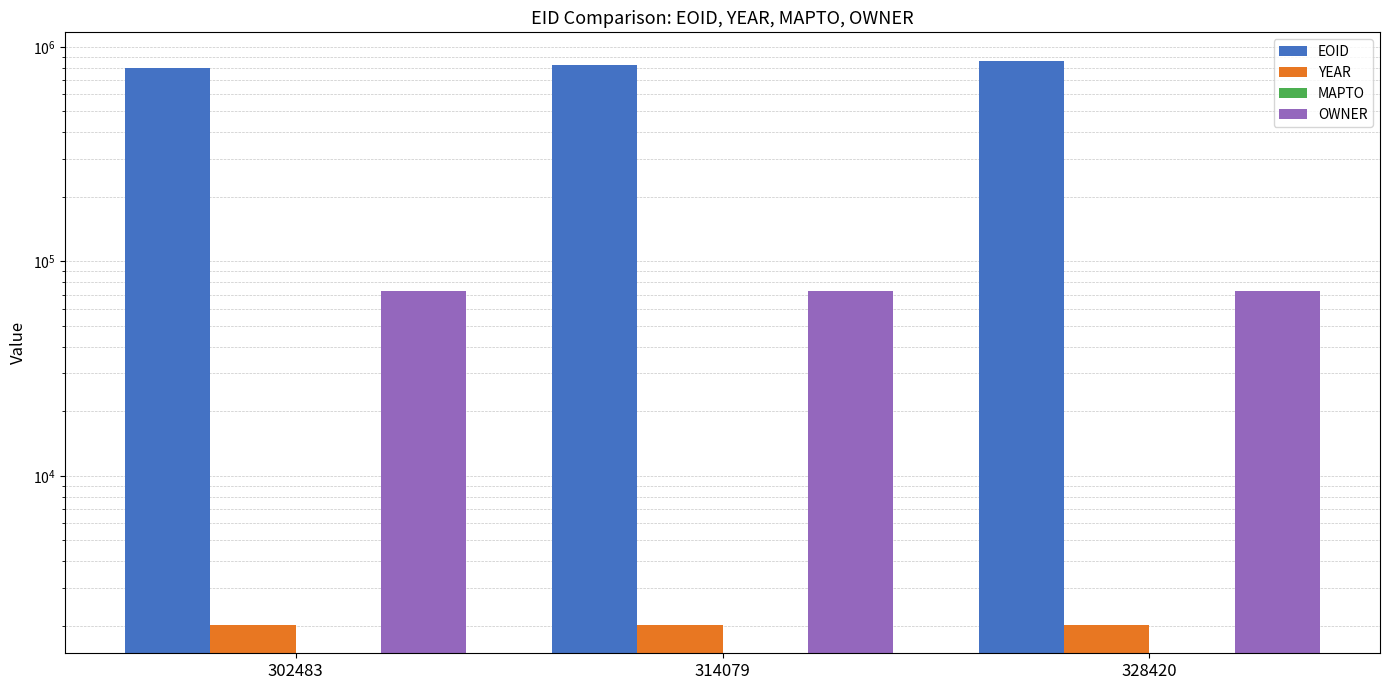

Which series has the largest range (max minus min)?

EOID